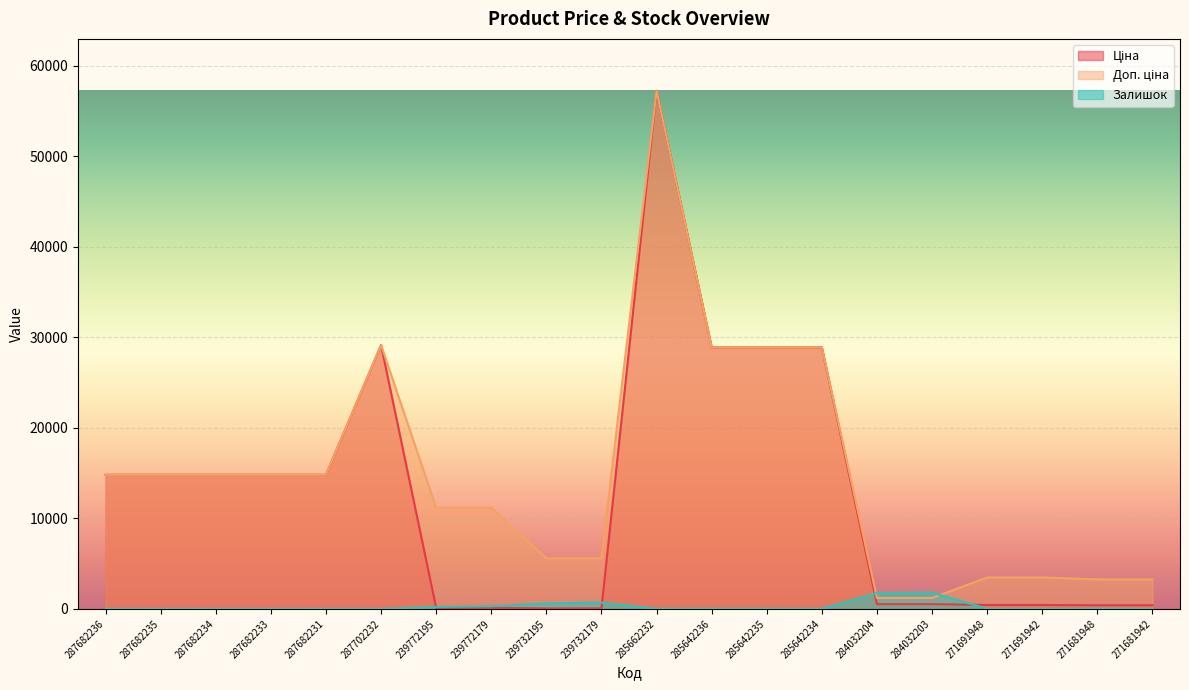

What position from the left is 287682231?

5